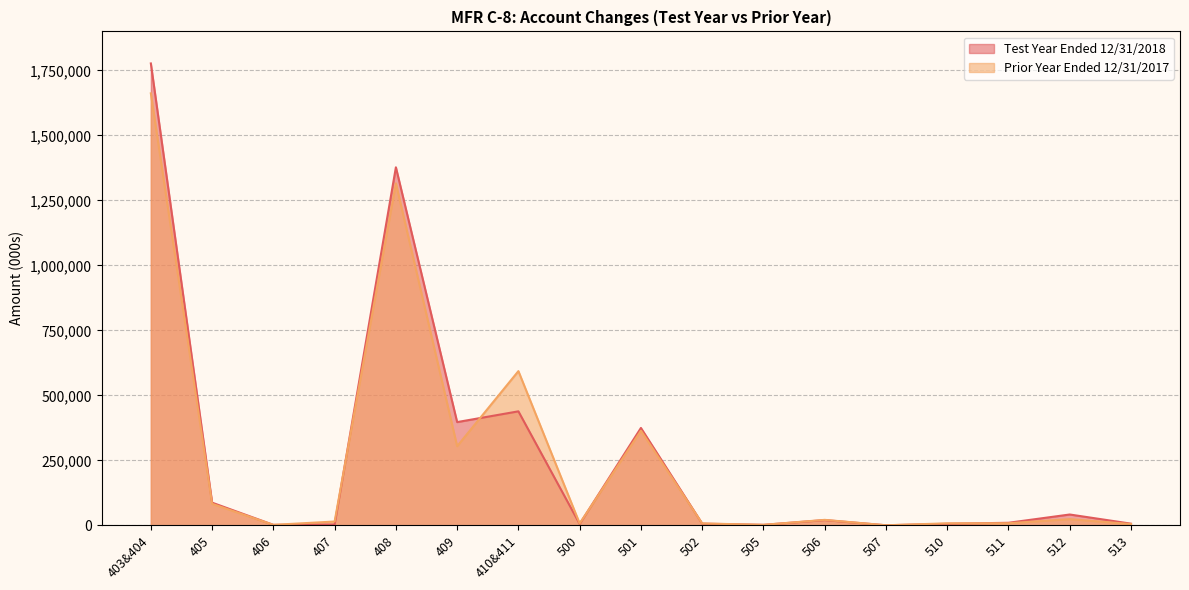

Reading left to right, list all the values displayed in this chart.

Test Year Ended 12/31/2018: 1776727.5	87089.7	1656.0	3177.1	1377201.1	396999.5	438385.8	5164.9	374483.0	6319.9	1734.3	20020.5	66.8	5763.0	9669.5	41498.7	6251.7
Prior Year Ended 12/31/2017: 1661627.5	82568.9	1656.0	14536.7	1315342.9	304219.0	593082.8	7007.7	363799.6	7151.8	1708.6	20891.0	66.1	7552.0	7851.6	23765.2	4699.8